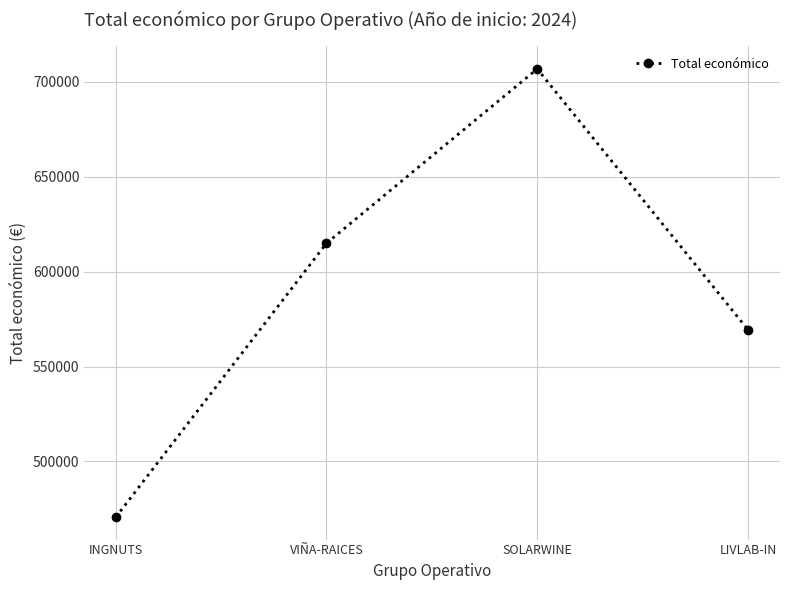

What is the change in value from VIÑA-RAICES to SOLARWINE?

+91790